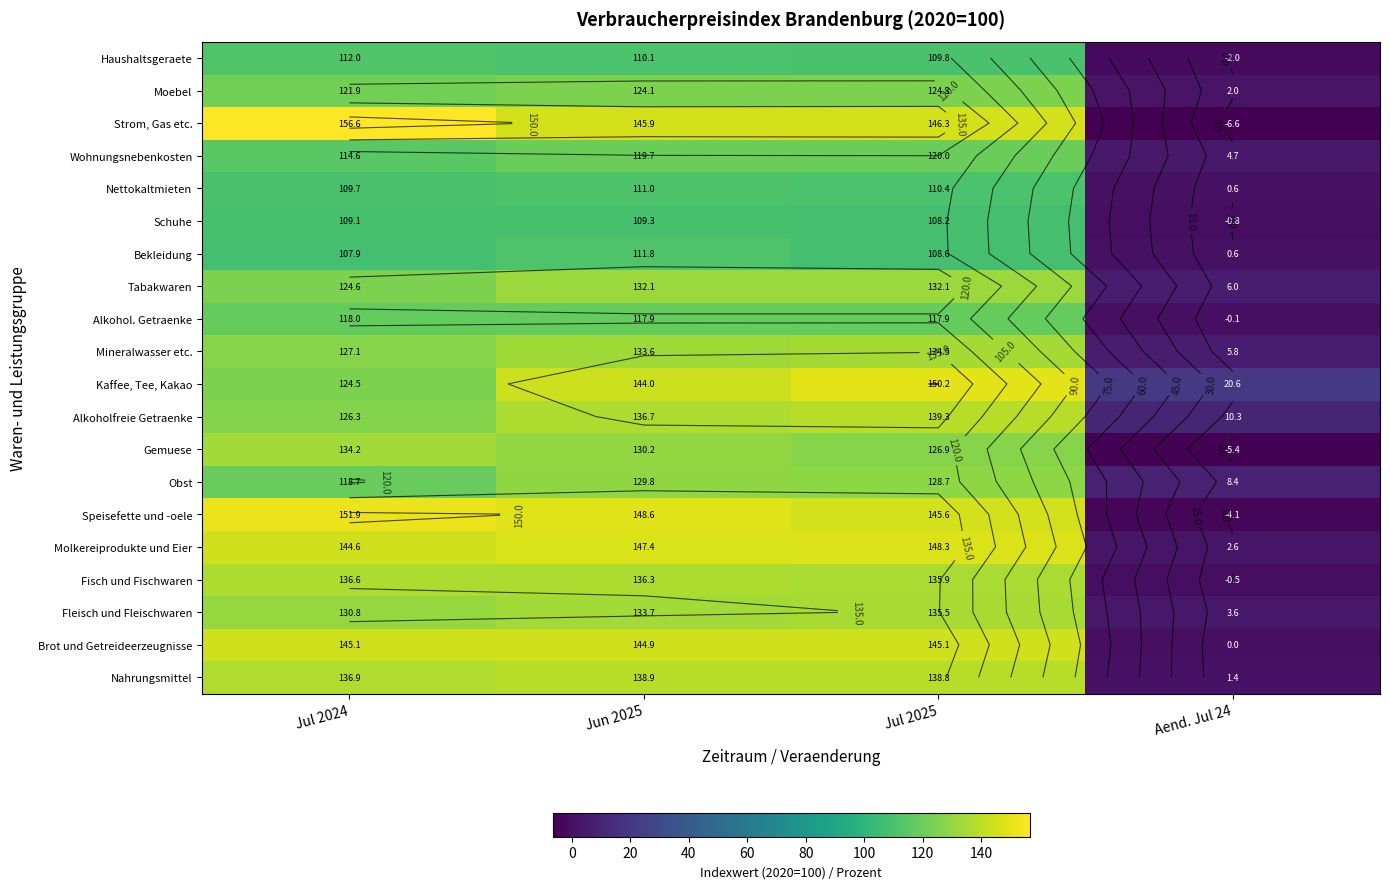

At how many categories does at least one series exceed 156?

1